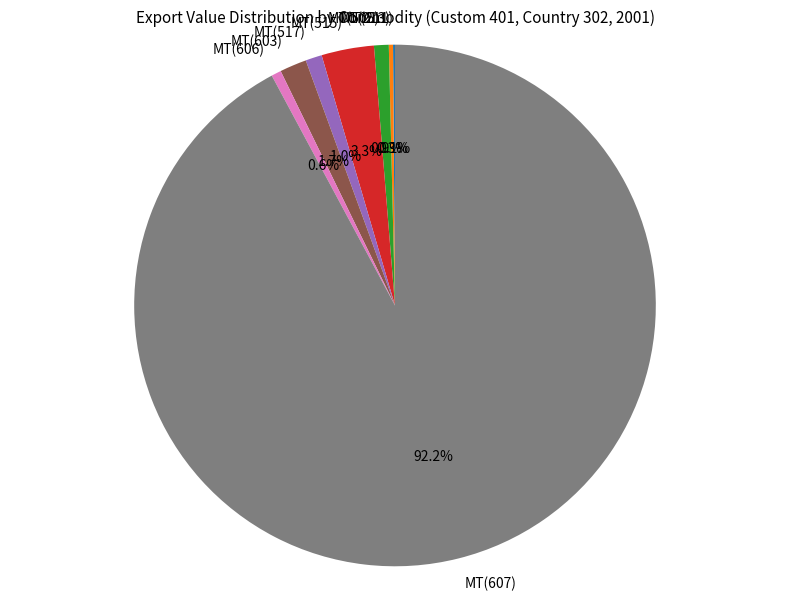

Is there any slice that represents more than half of the pie?

Yes